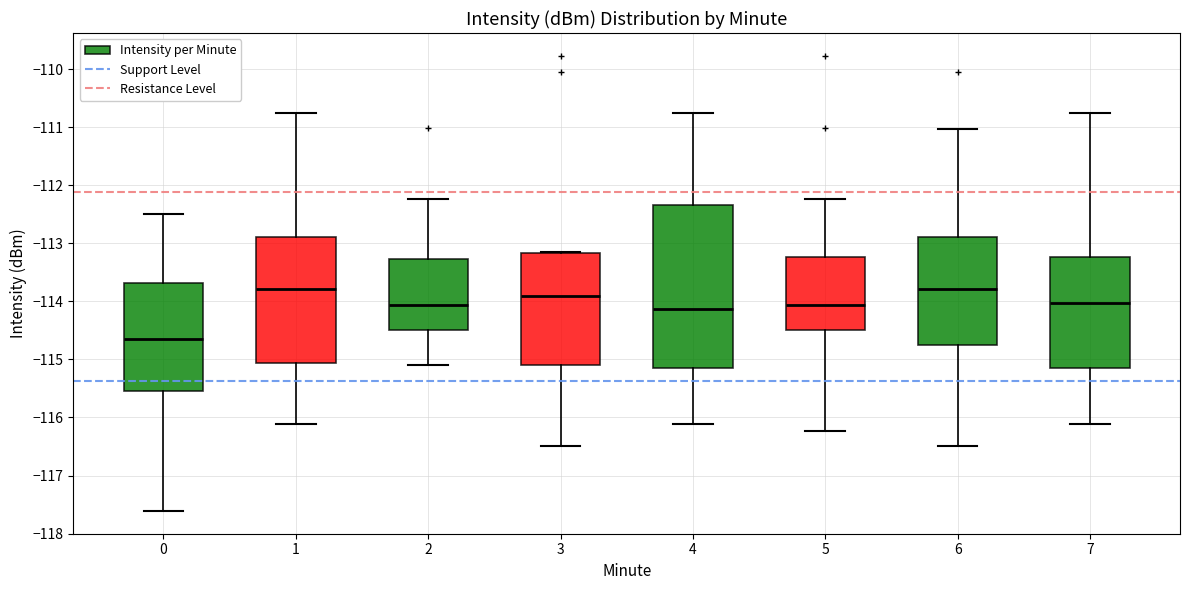

Reading left to right, transcribe this box plot: for each box, give where its median line is, the range the box spans, and where its two whiskers end, as read against the y-axis. The values are not printed on the chart, so give them approximately, as read against the axis.

0: median -114.7, box -115.5 to -113.7, whiskers -117.6 to -112.5
1: median -113.8, box -115.1 to -112.9, whiskers -116.1 to -110.7
2: median -114.1, box -114.5 to -113.3, whiskers -115.1 to -112.2
3: median -113.9, box -115.1 to -113.2, whiskers -116.5 to -113.1
4: median -114.1, box -115.1 to -112.3, whiskers -116.1 to -110.7
5: median -114.1, box -114.5 to -113.2, whiskers -116.2 to -112.2
6: median -113.8, box -114.7 to -112.9, whiskers -116.5 to -111.0
7: median -114.0, box -115.1 to -113.2, whiskers -116.1 to -110.7